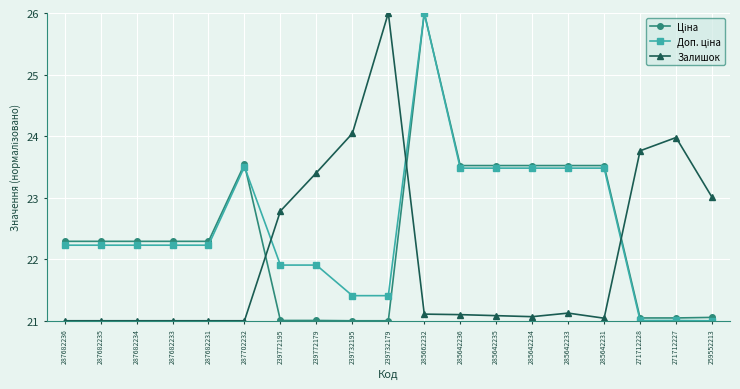

Is it true that Залишок equals 21.1 at 285642235?

True